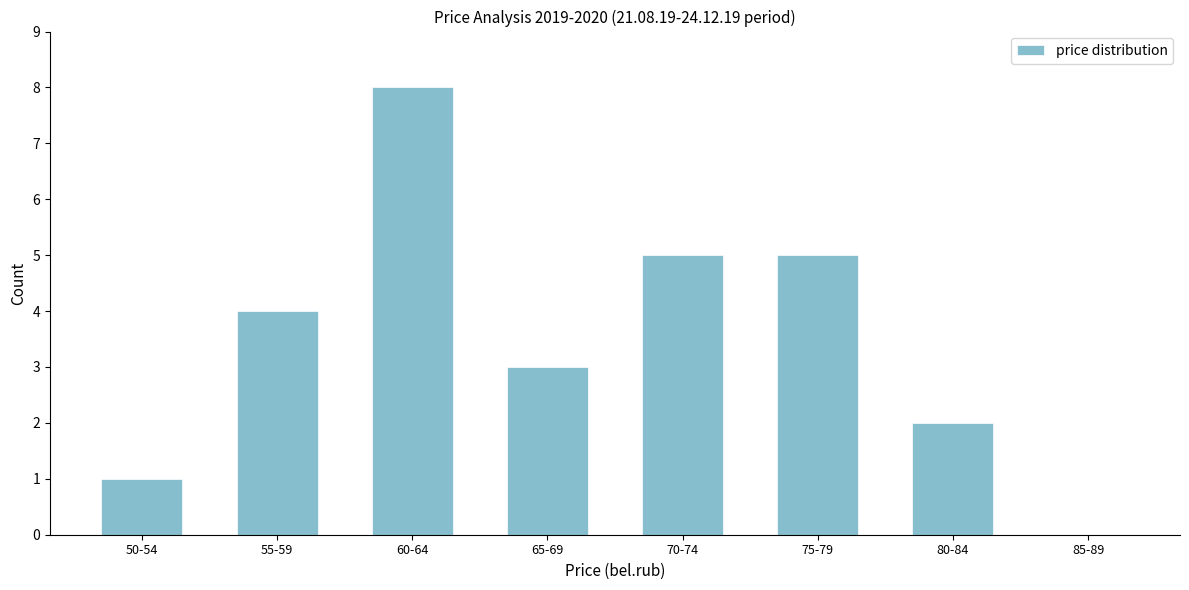

Reading left to right, what are all the values shown in this chart?

50-54=1	55-59=4	60-64=8	65-69=3	70-74=5	75-79=5	80-84=2	85-89=0